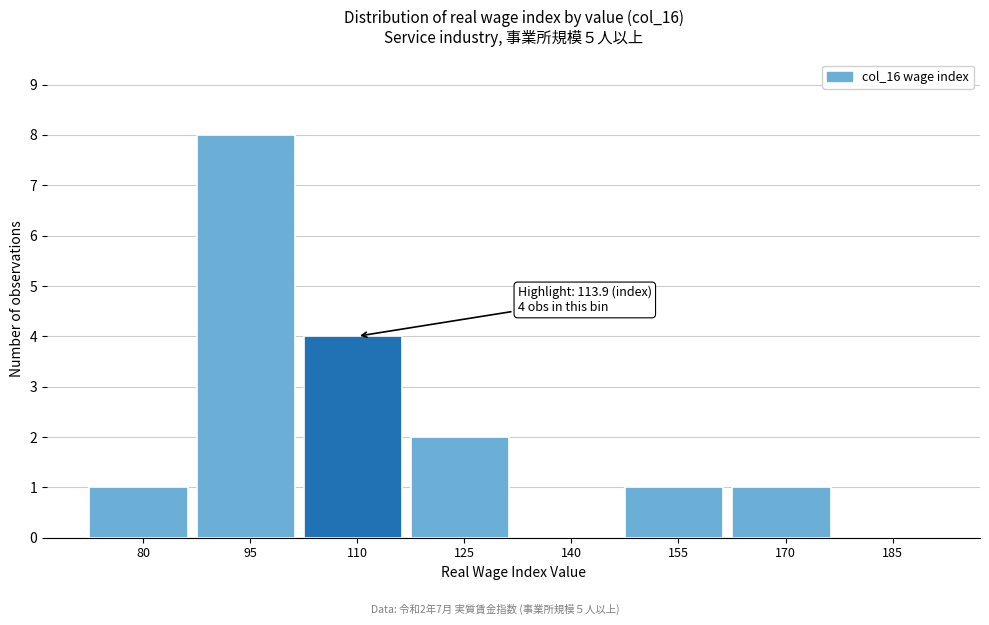

Reading right to left, transcribe all the data shown in this chart.

185=0	170=1	155=1	140=0	125=2	110=4	95=8	80=1